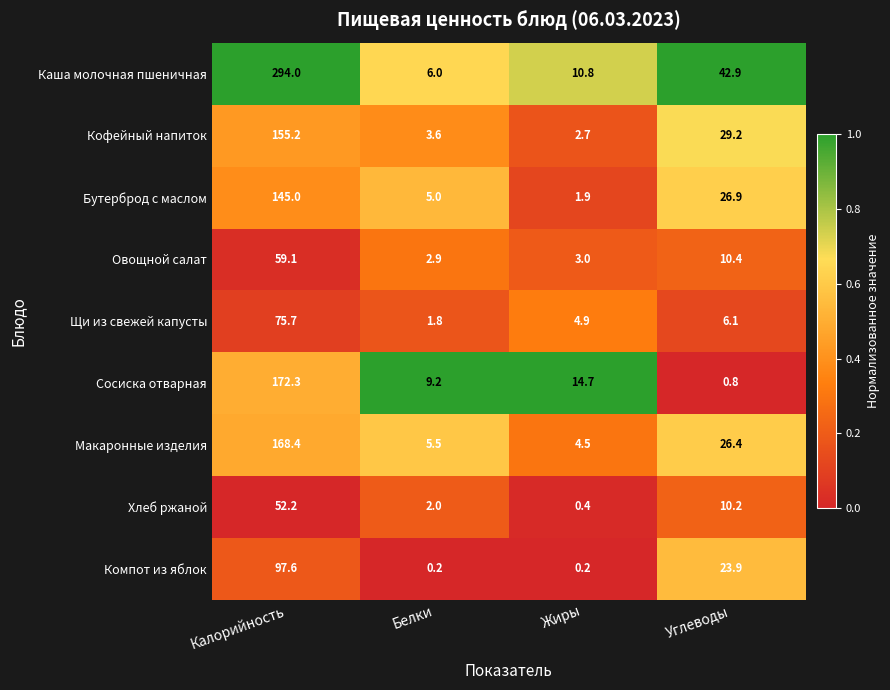

What is the total value across all series at Жиры?

43.1